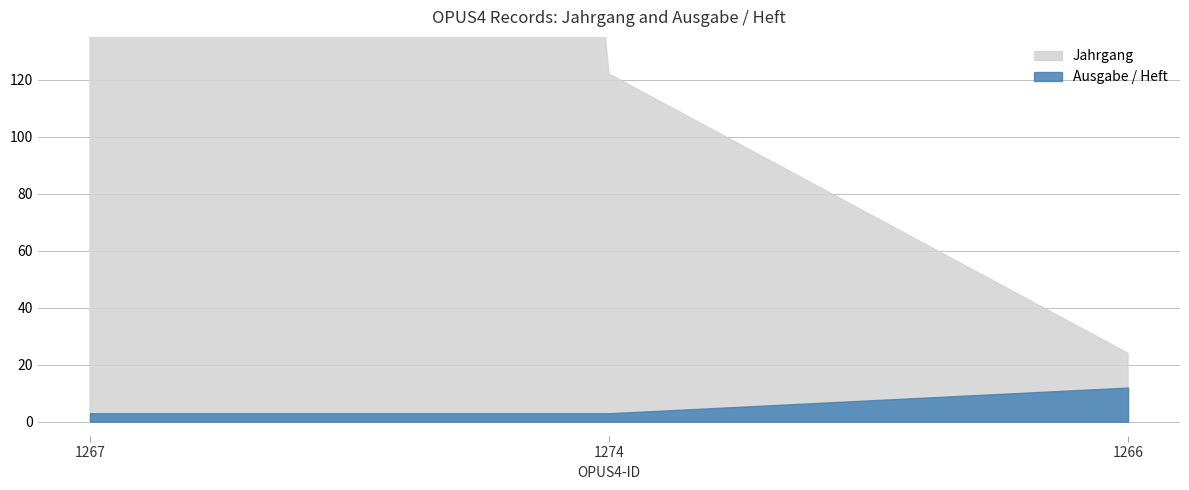

Which series has the largest range (max minus min)?

Jahrgang